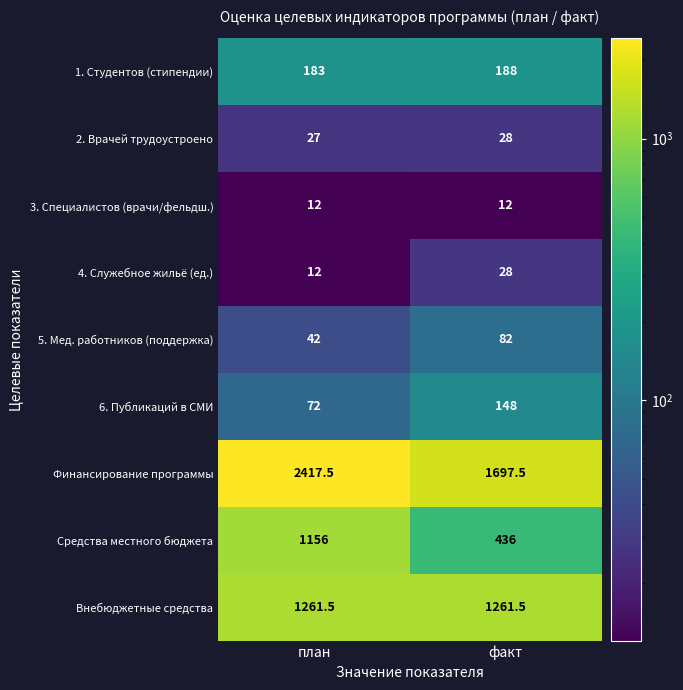

At which category is the sum across all series the highest?

план